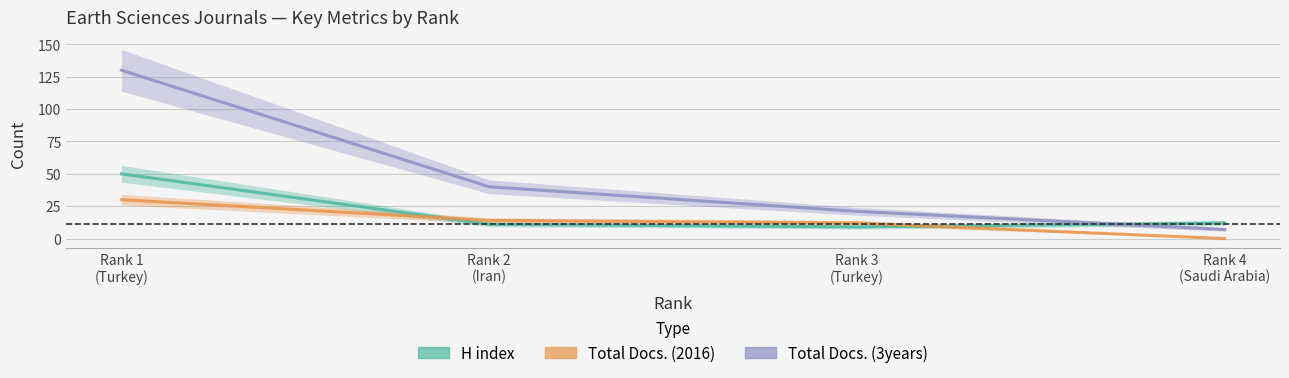

How many times do Total Docs. (2016) and H index cross each other?

2